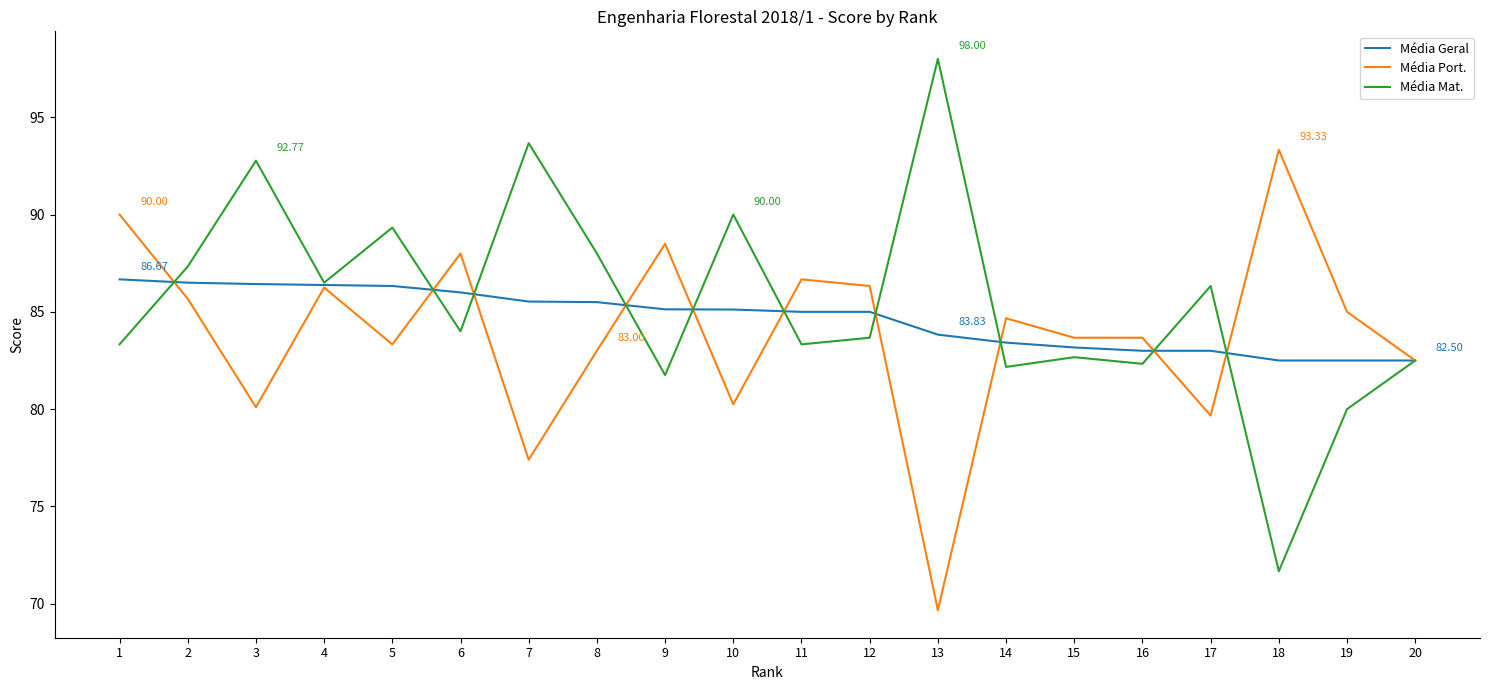

What are all the series names shown in the legend?

Média Geral, Média Port., Média Mat.